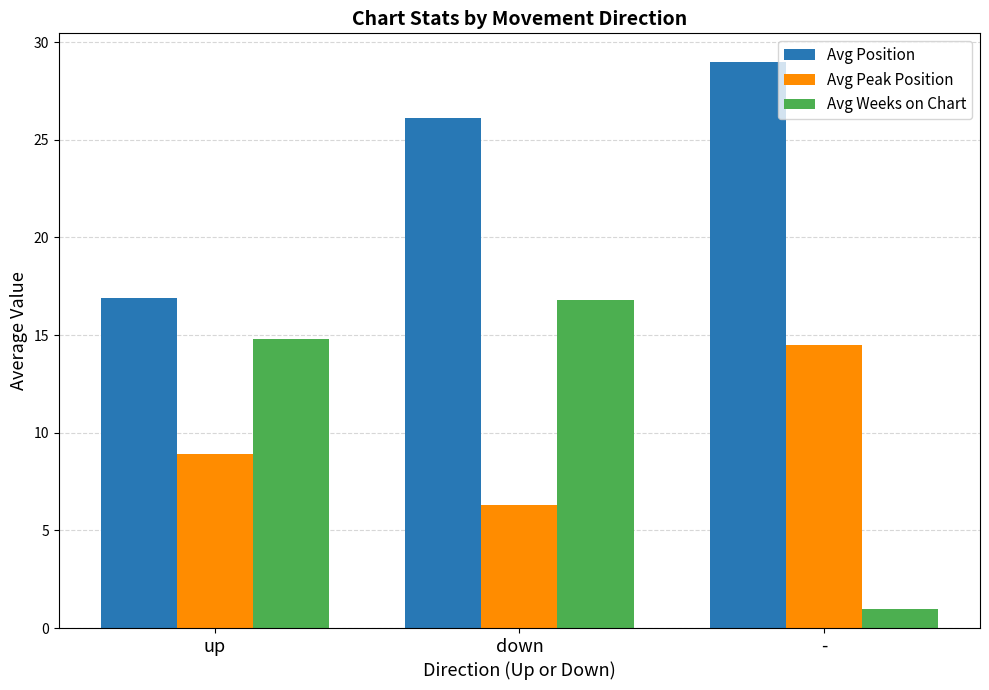

At up, list the series in order from largest to smallest.

Avg Position, Avg Weeks on Chart, Avg Peak Position